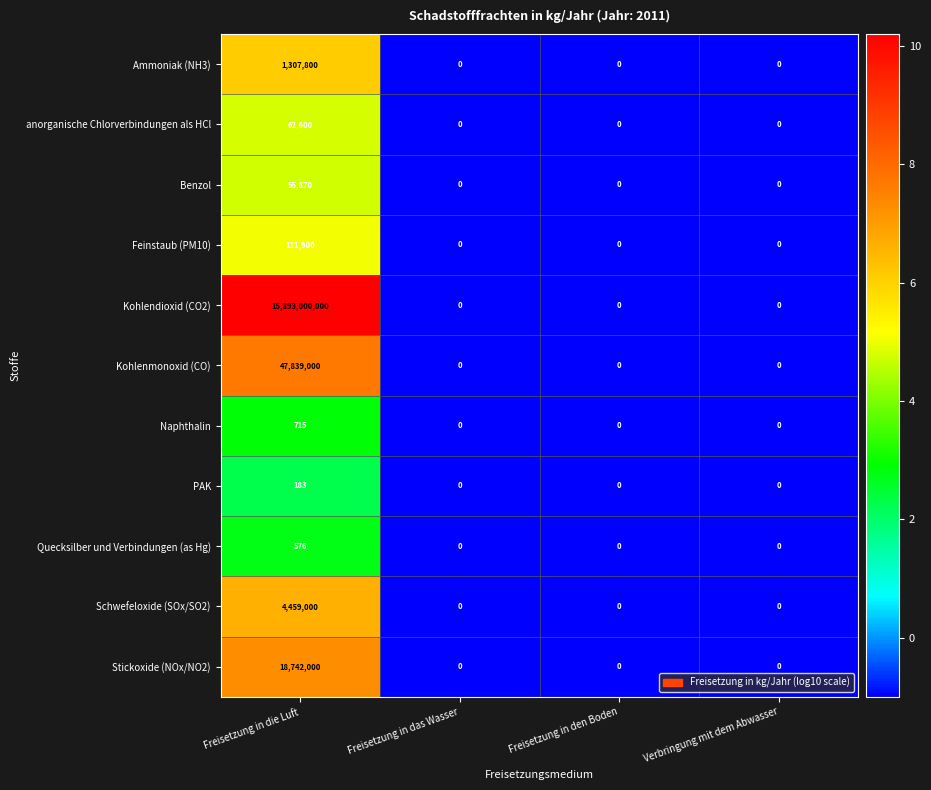

What is the difference between the Stickoxide (NOx/NO2) values at Freisetzung in das Wasser and Freisetzung in die Luft?

18742000